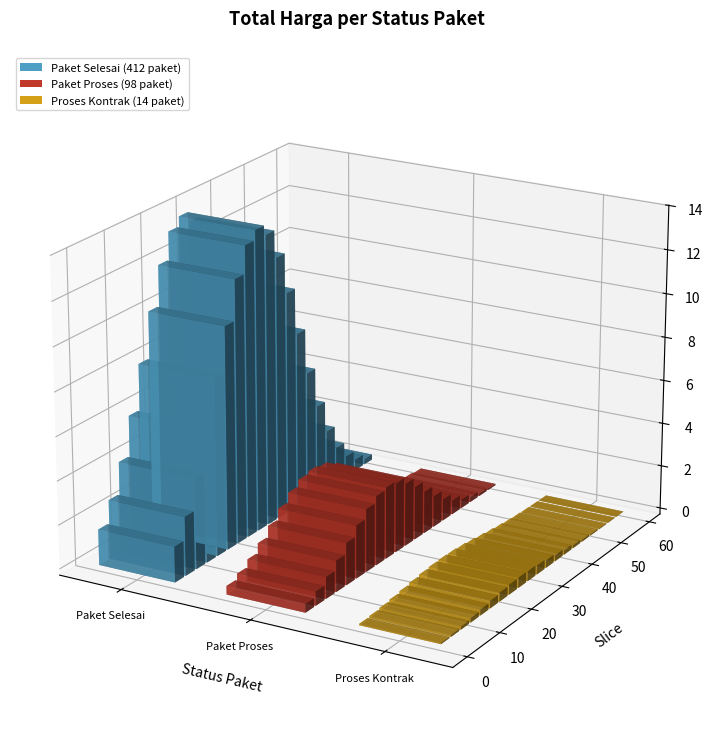

Which category has the highest value across all series?

Paket Selesai